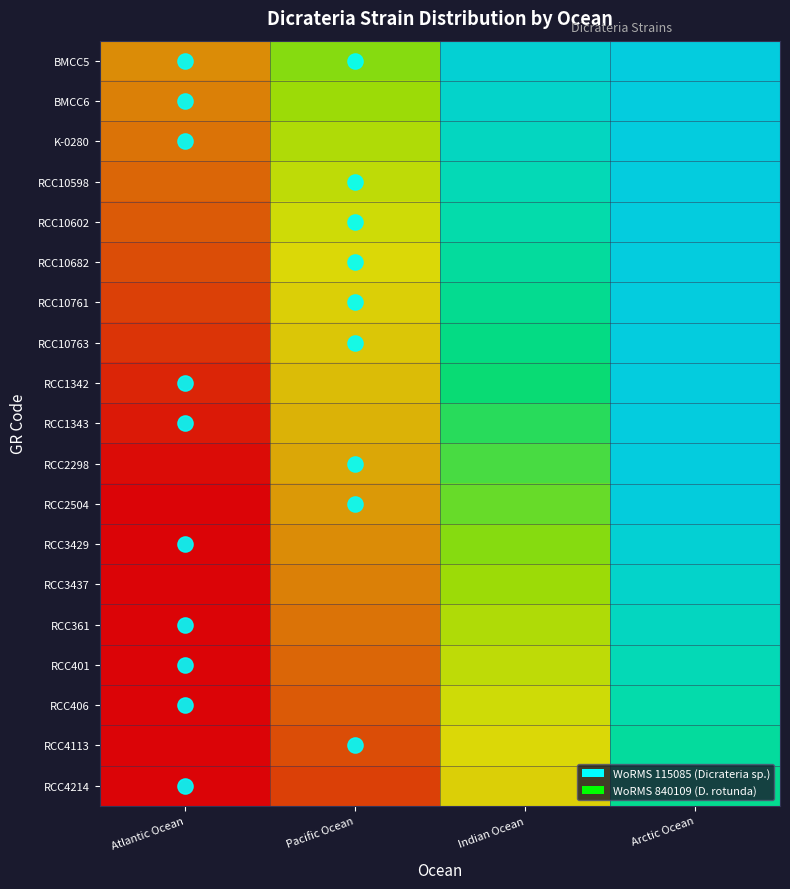

Reading right to left, list all the values displayed in this chart.

BMCC5: Arctic Ocean=1.0	Indian Ocean=1.0	Pacific Ocean=0.6	Atlantic Ocean=0.3
BMCC6: Arctic Ocean=1.0	Indian Ocean=0.9	Pacific Ocean=0.6	Atlantic Ocean=0.3
K-0280: Arctic Ocean=1.0	Indian Ocean=0.9	Pacific Ocean=0.6	Atlantic Ocean=0.2
RCC10598: Arctic Ocean=1.0	Indian Ocean=0.9	Pacific Ocean=0.6	Atlantic Ocean=0.2
RCC10602: Arctic Ocean=1.0	Indian Ocean=0.9	Pacific Ocean=0.5	Atlantic Ocean=0.2
RCC10682: Arctic Ocean=1.0	Indian Ocean=0.8	Pacific Ocean=0.5	Atlantic Ocean=0.2
RCC10761: Arctic Ocean=1.0	Indian Ocean=0.8	Pacific Ocean=0.5	Atlantic Ocean=0.1
RCC10763: Arctic Ocean=1.0	Indian Ocean=0.8	Pacific Ocean=0.4	Atlantic Ocean=0.1
RCC1342: Arctic Ocean=1.0	Indian Ocean=0.7	Pacific Ocean=0.4	Atlantic Ocean=0.1
RCC1343: Arctic Ocean=1.0	Indian Ocean=0.7	Pacific Ocean=0.4	Atlantic Ocean=0.0
RCC2298: Arctic Ocean=1.0	Indian Ocean=0.7	Pacific Ocean=0.4	Atlantic Ocean=0.0
RCC2504: Arctic Ocean=1.0	Indian Ocean=0.7	Pacific Ocean=0.3	Atlantic Ocean=0.0
RCC3429: Arctic Ocean=1.0	Indian Ocean=0.6	Pacific Ocean=0.3	Atlantic Ocean=0.0
RCC3437: Arctic Ocean=0.9	Indian Ocean=0.6	Pacific Ocean=0.3	Atlantic Ocean=0.0
RCC361: Arctic Ocean=0.9	Indian Ocean=0.6	Pacific Ocean=0.2	Atlantic Ocean=0.0
RCC401: Arctic Ocean=0.9	Indian Ocean=0.5	Pacific Ocean=0.2	Atlantic Ocean=0.0
RCC406: Arctic Ocean=0.9	Indian Ocean=0.5	Pacific Ocean=0.2	Atlantic Ocean=0.0
RCC4113: Arctic Ocean=0.8	Indian Ocean=0.5	Pacific Ocean=0.2	Atlantic Ocean=0.0
RCC4214: Arctic Ocean=0.8	Indian Ocean=0.5	Pacific Ocean=0.1	Atlantic Ocean=0.0